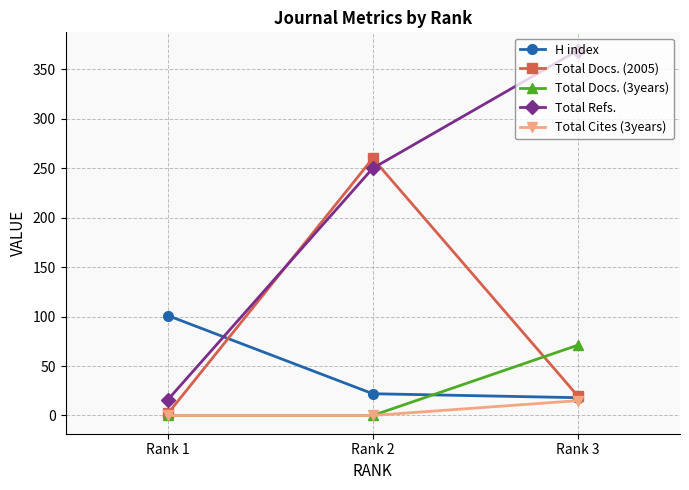

At how many categories does at least one series exceed 324?

1